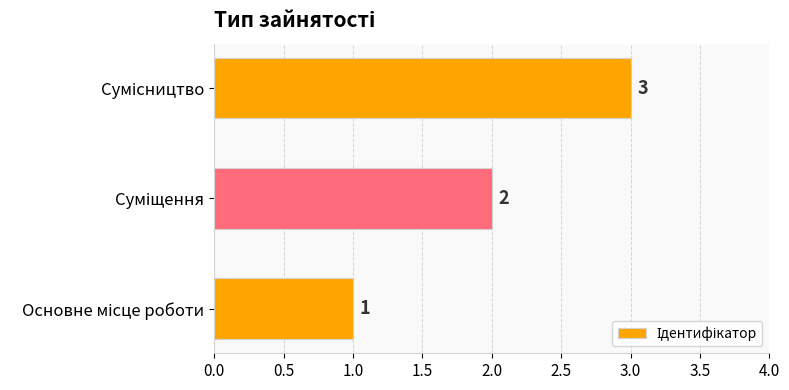

What is the sum of all values?

6